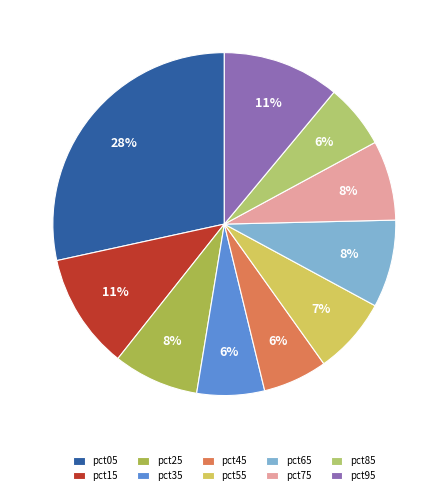

How many slices are in this pie chart?

10